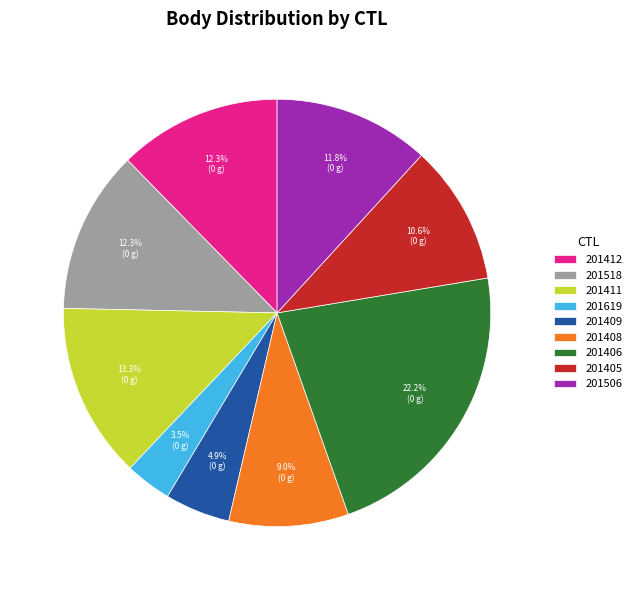

How many slices are in this pie chart?

9